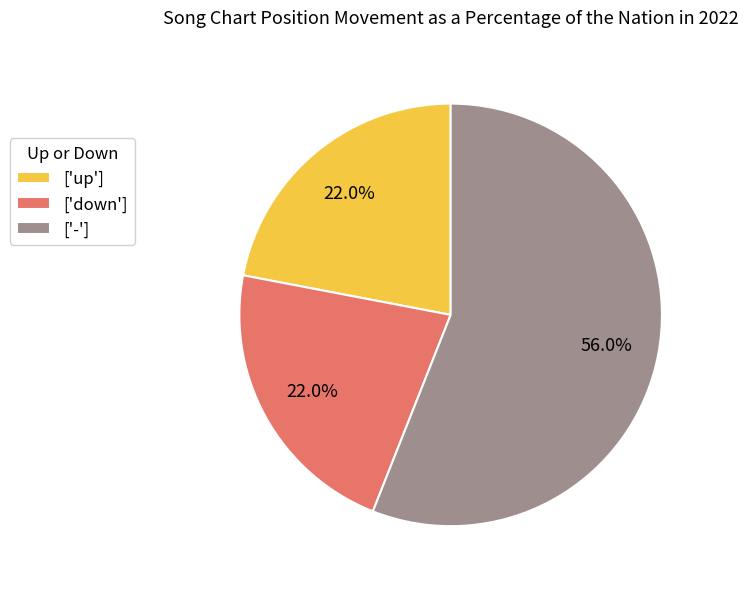

Which category has the biggest portion of the pie?

['-']